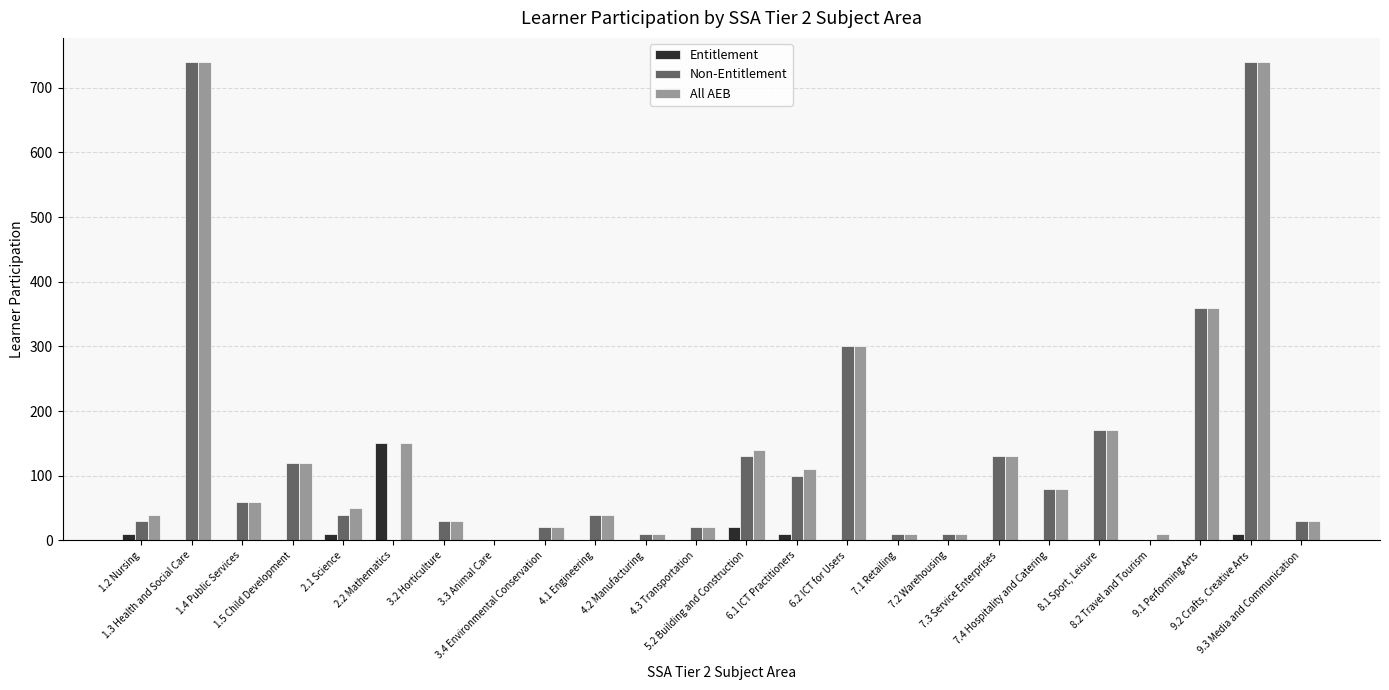

What is the sum of all All AEB values?

3370